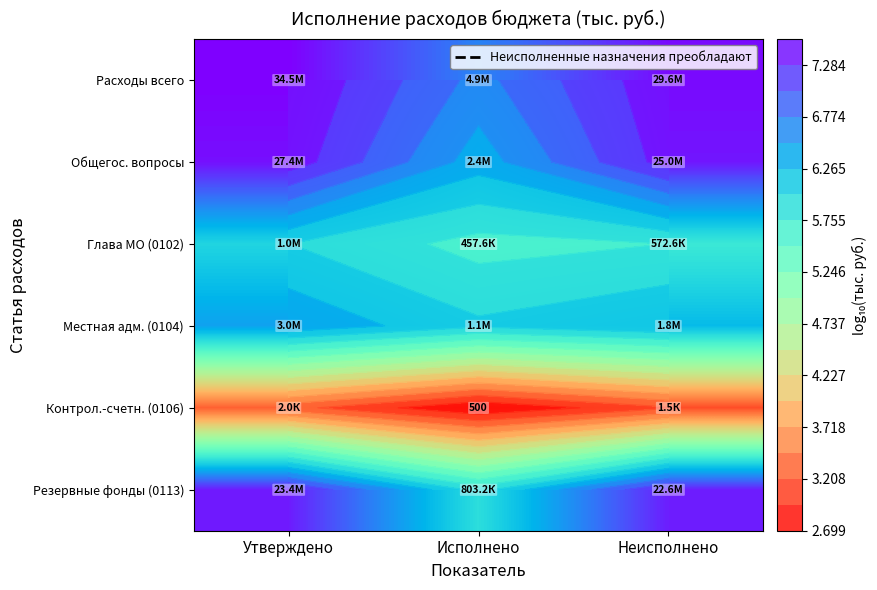

Read the Общегос. вопросы value at Утверждено.

7.4